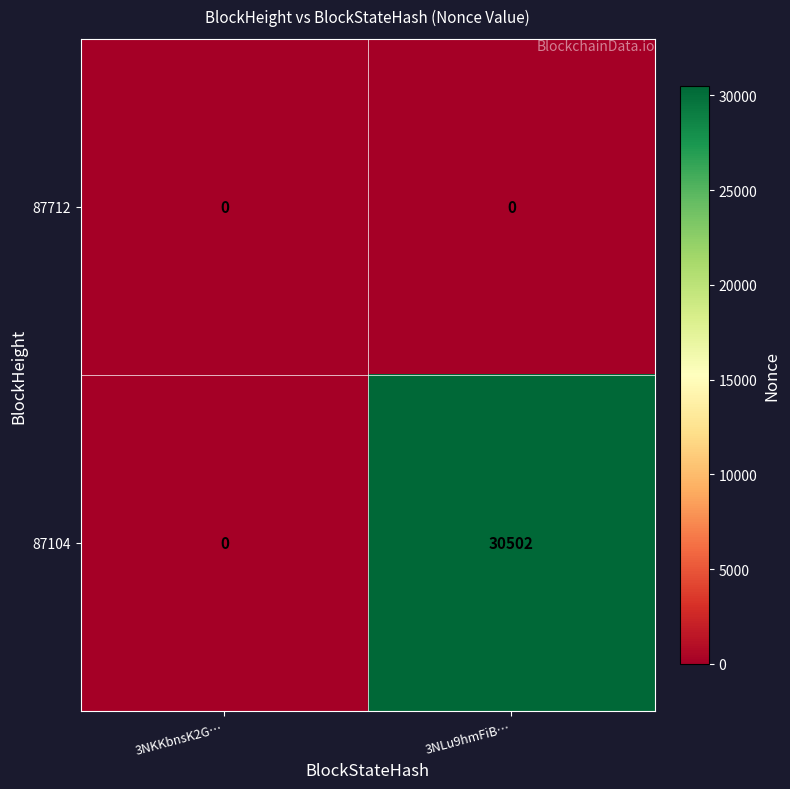

Count the number of categories in the chart.

2